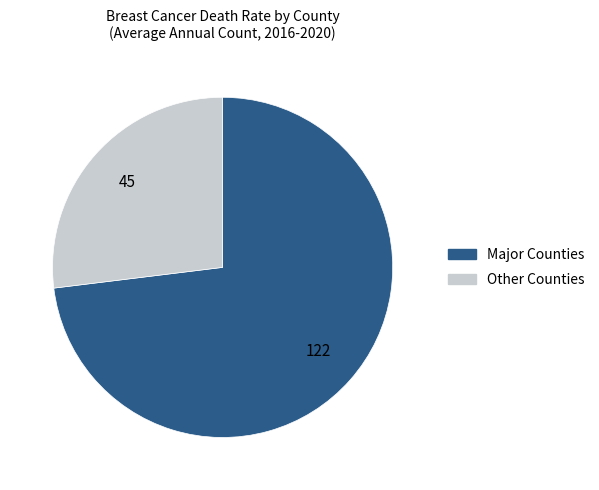

Does any single category account for the majority?

Yes